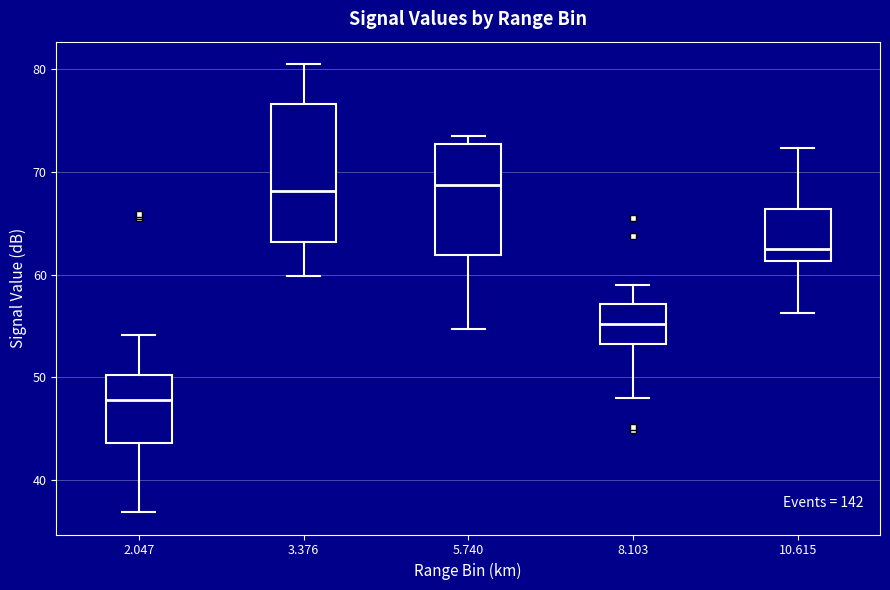

Which box is the tallest, from its lower edge to its upper edge?

3.376